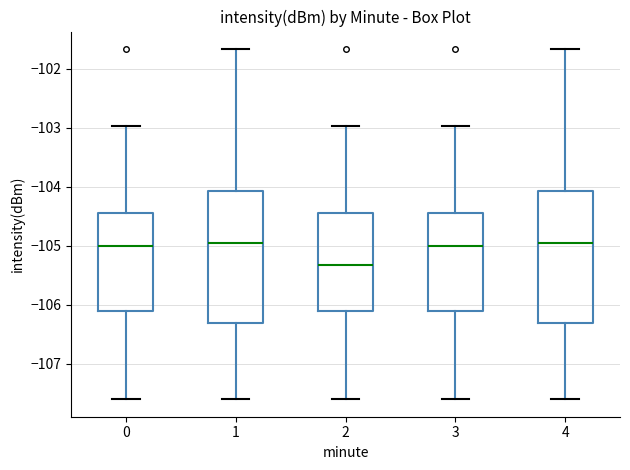

Where is the upper edge of the box at x = 3 on the y-axis? The values are not printed on the chart, so give them approximately, as read against the axis.

-104.4